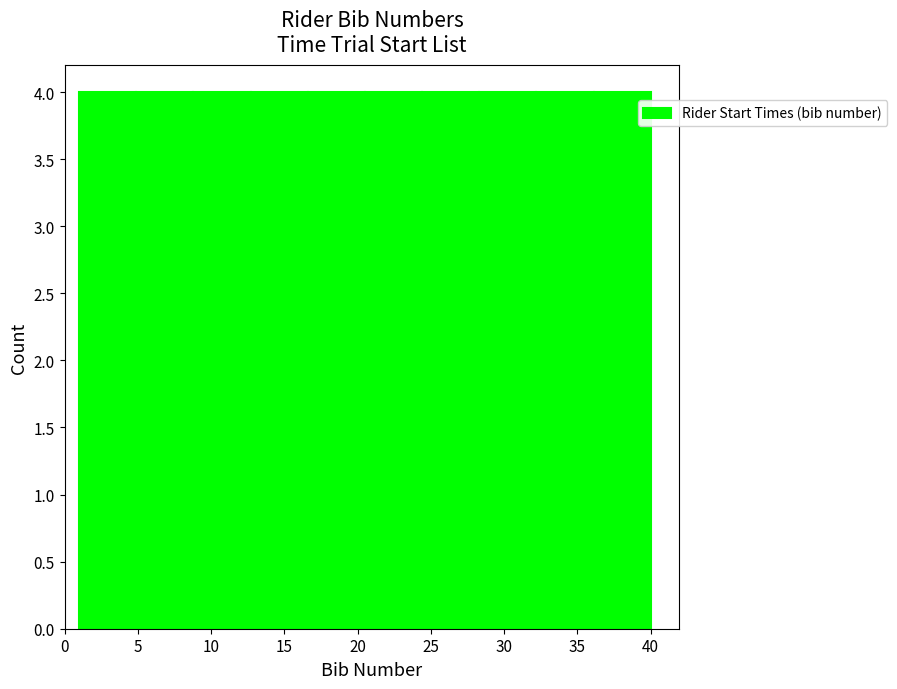

Reading left to right, transcribe this chart: for each bar, give the range it covers on the x-axis and its height. Neither the bar edges nor the heights are printed on the chart, so give them approximately, as read against the axes.

1.0 to 4.9: 4
4.9 to 8.8: 4
8.8 to 12.7: 4
12.7 to 16.6: 4
16.6 to 20.5: 4
20.5 to 24.4: 4
24.4 to 28.3: 4
28.3 to 32.2: 4
32.2 to 36.1: 4
36.1 to 40.0: 4